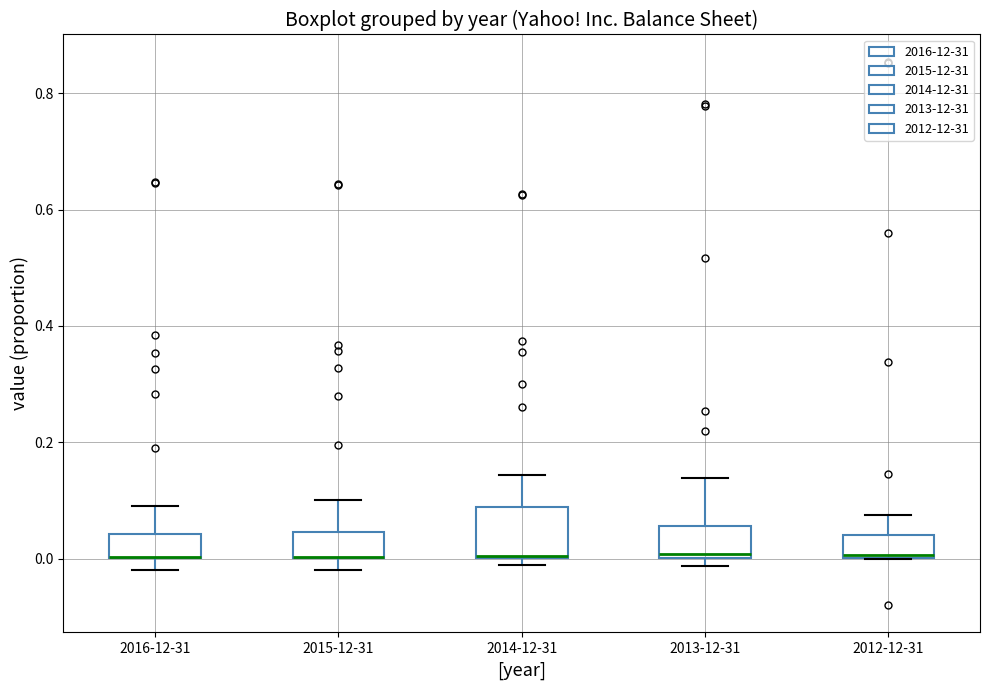

Comparing the boxes themselves (not the whiskers), which one is the tallest?

2014-12-31